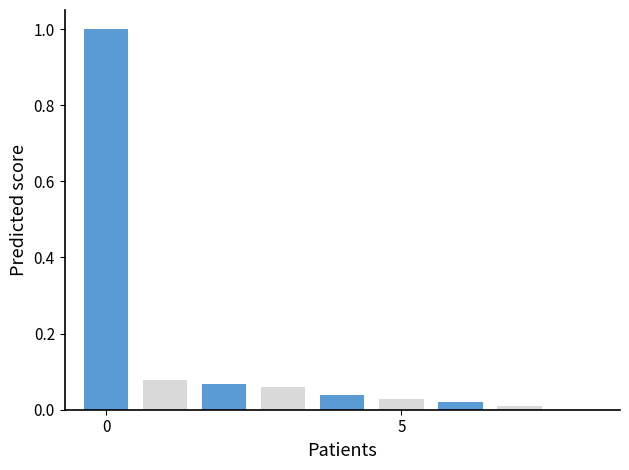

What is the maximum value shown in the chart?

1.0